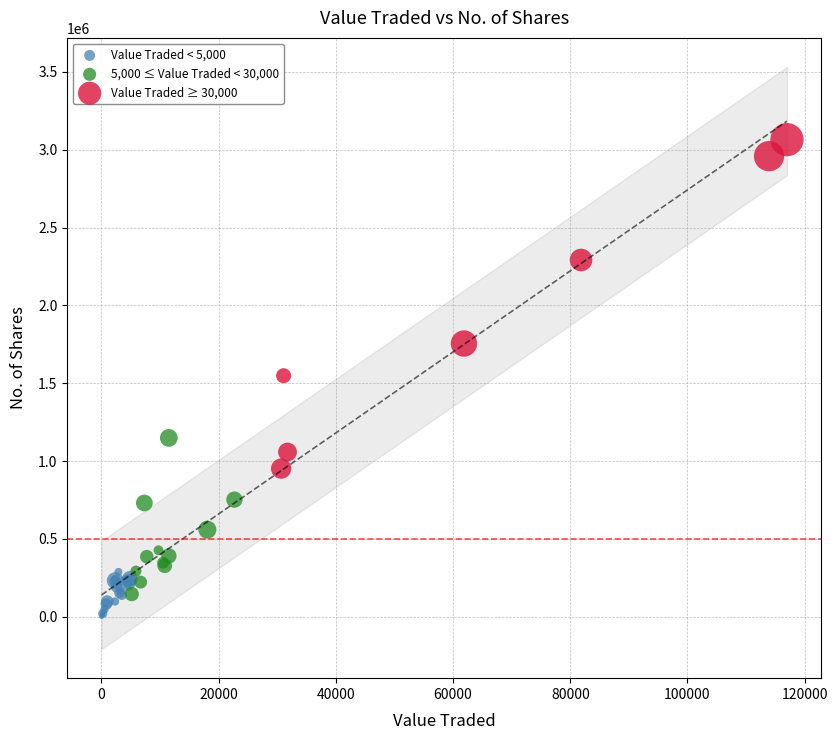

Which series reaches the maximum Y coordinate?

Value Traded ≥ 30,000